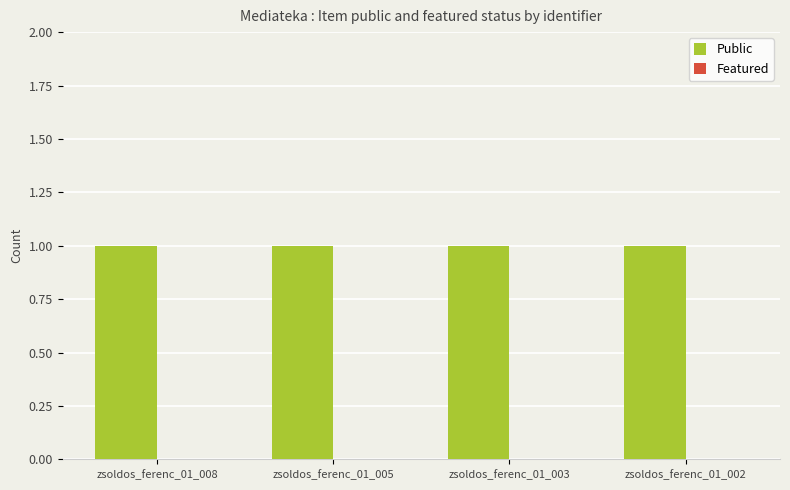

The Public series shows 1 at zsoldos_ferenc_01_003. True or false?

True